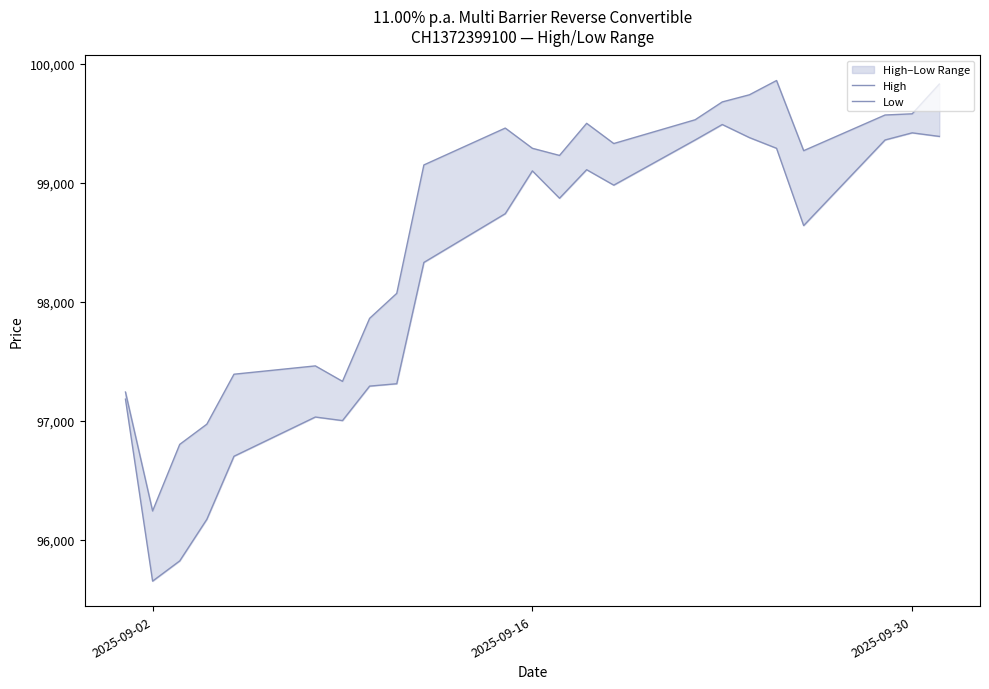

Does the chart have visible grid lines?

No